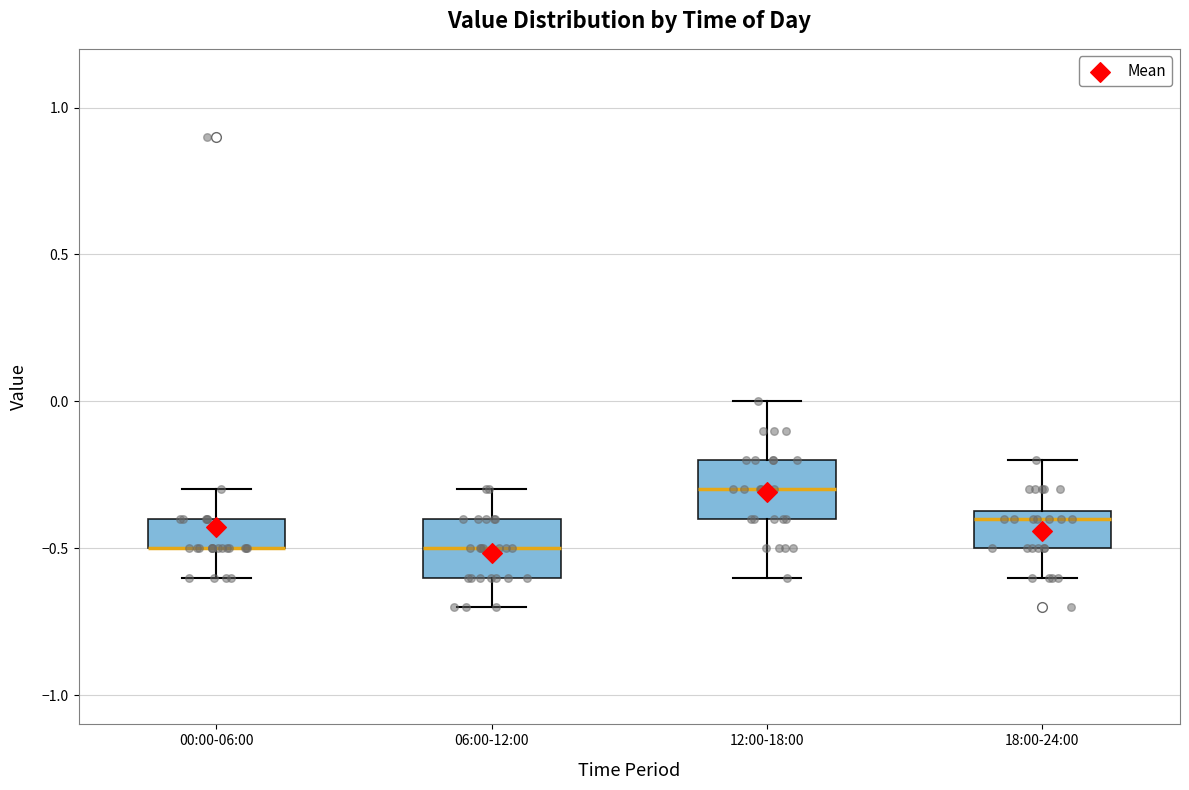

Reading left to right, read every box against the y-axis: the position of its median line, the range the box covers, and the ends of its whiskers. The values are not printed on the chart, so give them approximately, as read against the axis.

00:00-06:00: median -0.50 (drawn on the box's lower edge), box -0.50 to -0.40, whiskers -0.60 to -0.30
06:00-12:00: median -0.50, box -0.60 to -0.40, whiskers -0.70 to -0.30
12:00-18:00: median -0.30, box -0.40 to -0.20, whiskers -0.60 to 0.00
18:00-24:00: median -0.40, box -0.50 to -0.35, whiskers -0.60 to -0.20